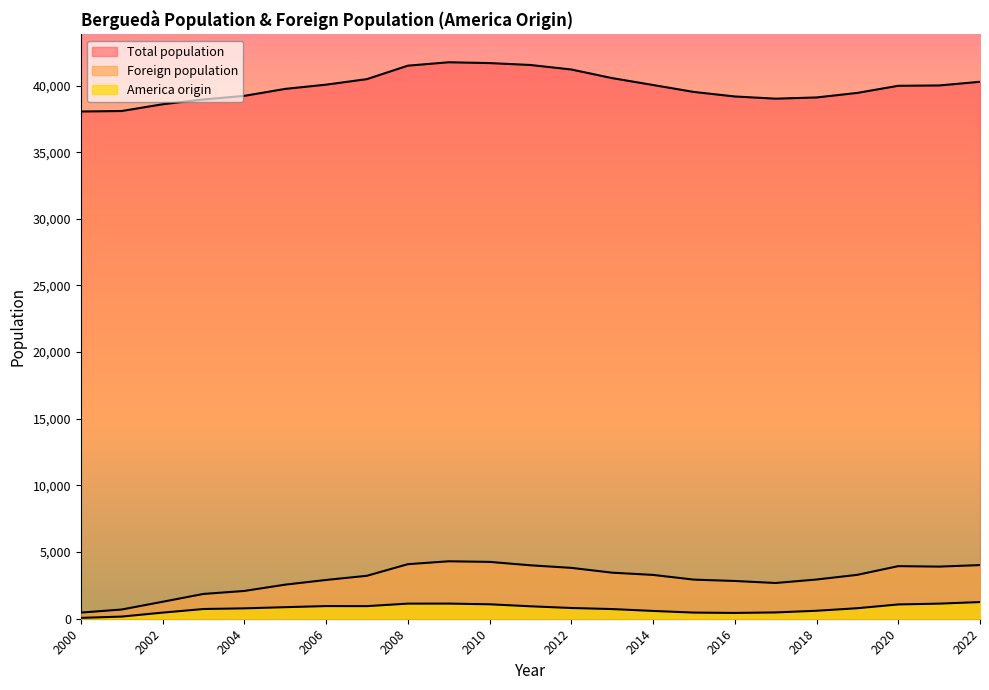

How many lines are shown in the chart?

3